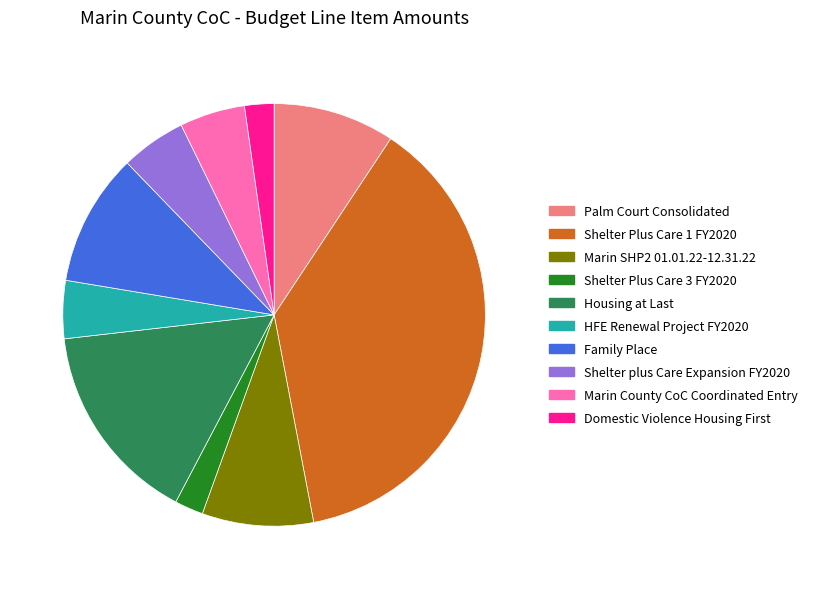

Is Shelter Plus Care 1 FY2020 the majority of the pie?

No